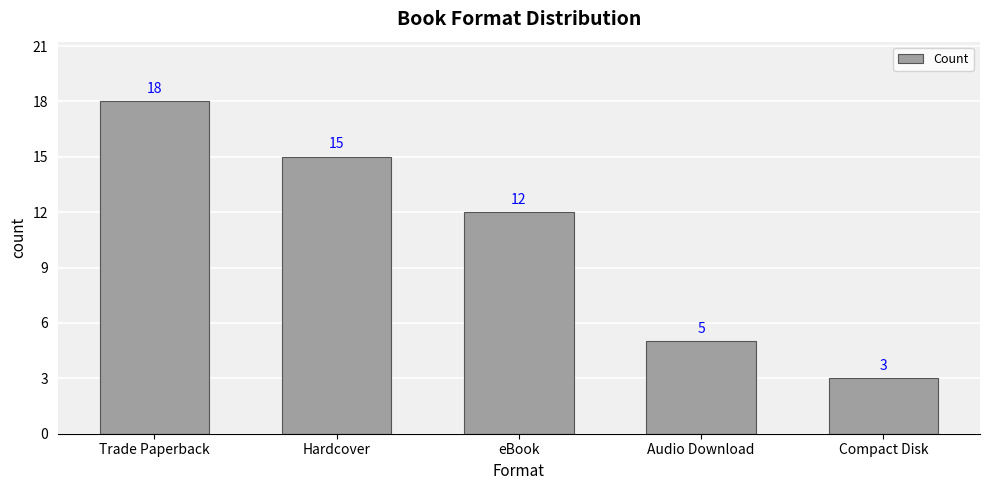

What is the sum of the values at eBook and Compact Disk?

15